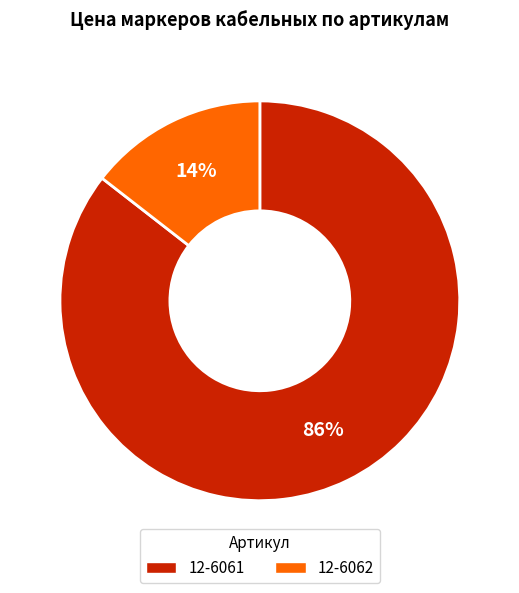

Combined, do 12-6062 and 12-6061 account for over 50%?

Yes